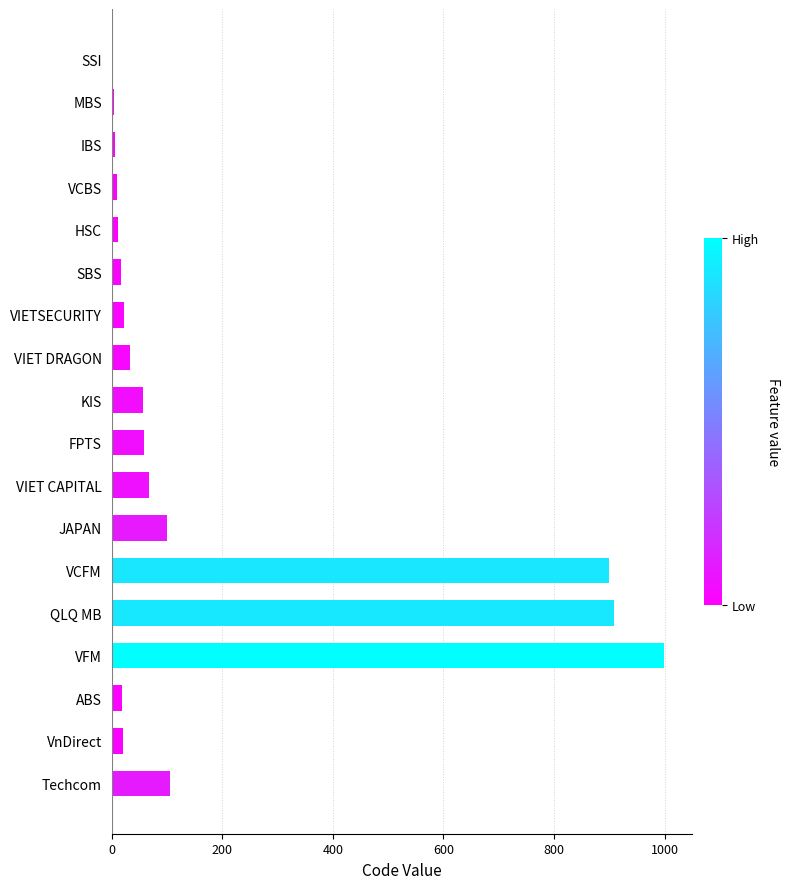

Is it true that the value at VFM is 999?

True